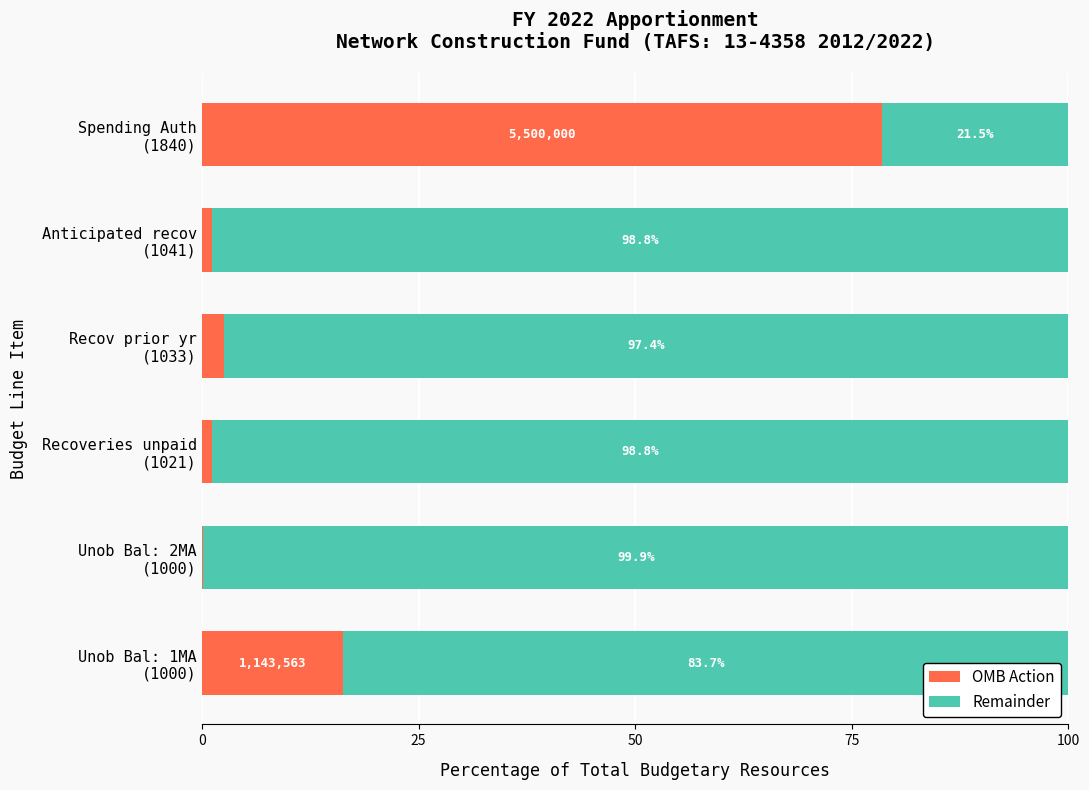

What is the maximum value for OMB Action?

78.5